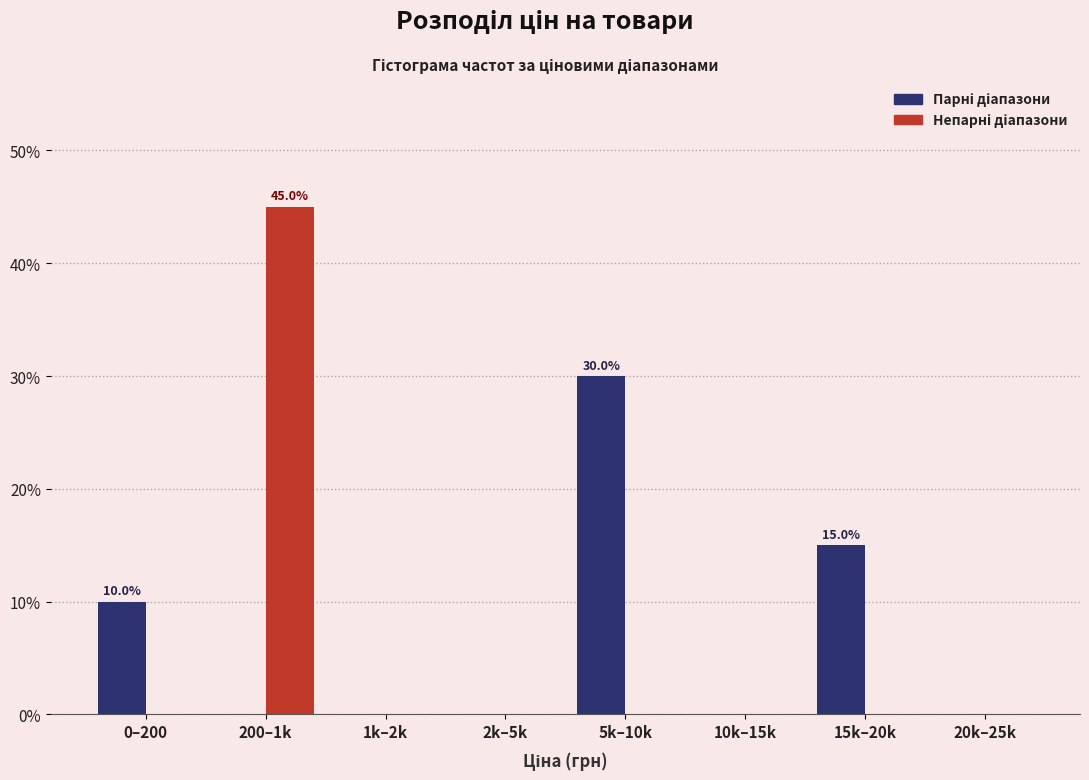

At which category is the sum across all series the highest?

200–1k